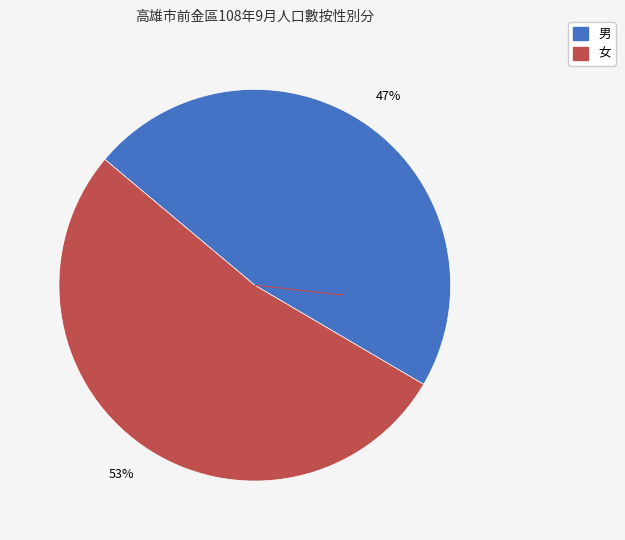

Is it true that 男 is 47% of the pie?

True